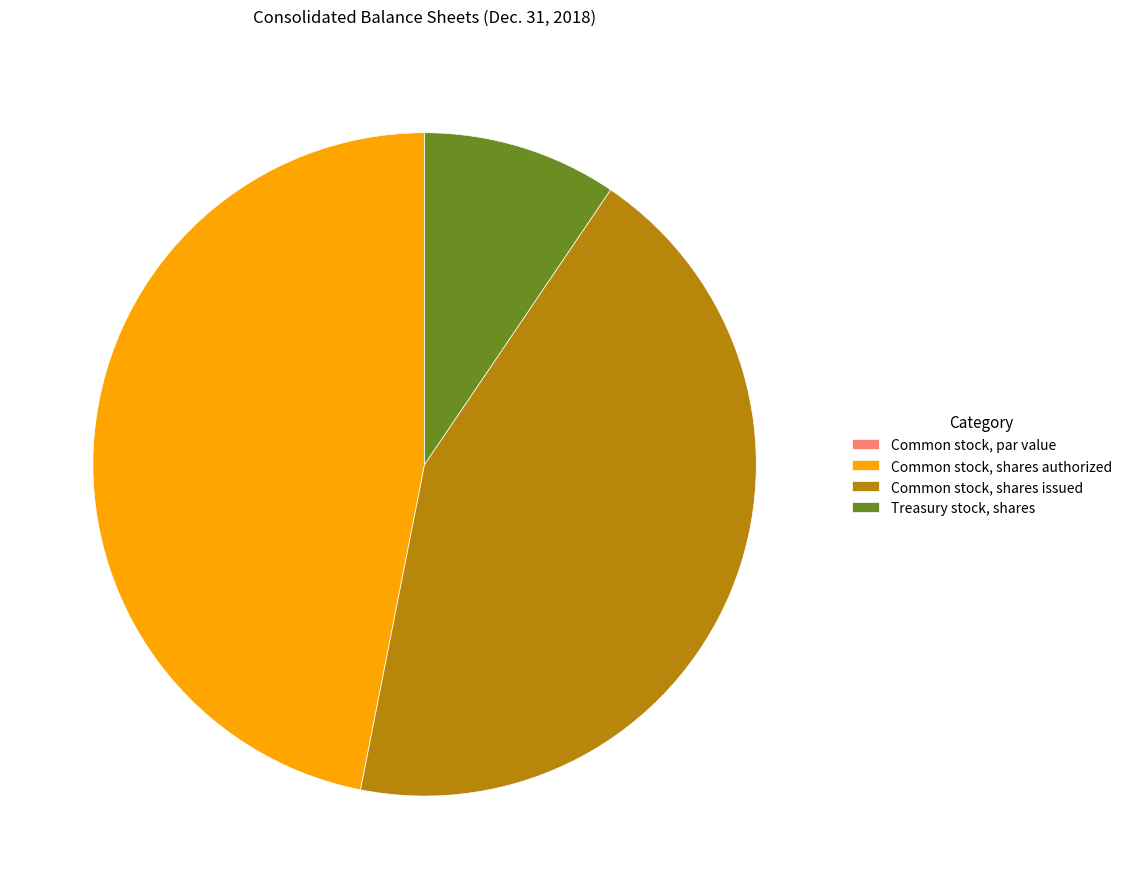

The Treasury stock, shares slice represents 1% of the pie. True or false?

False